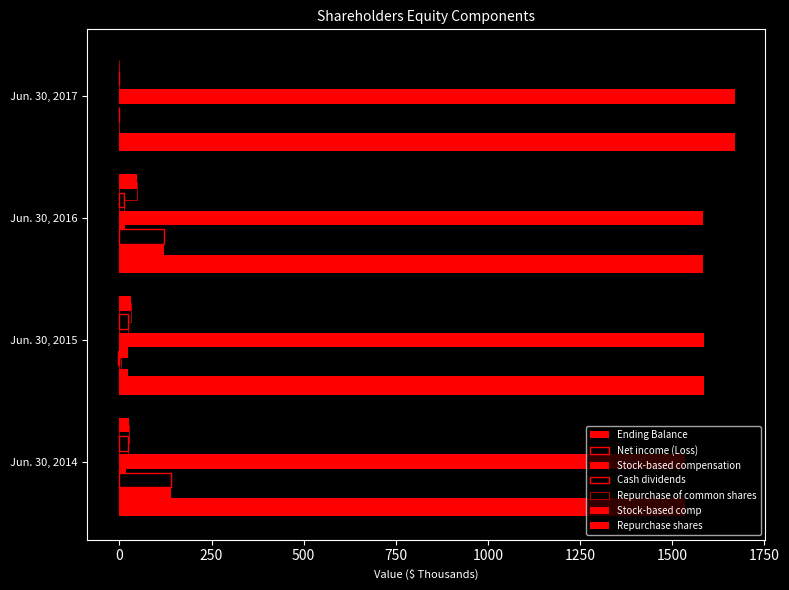

At which label is Repurchase of common shares closest to 24?

Jun. 30, 2014